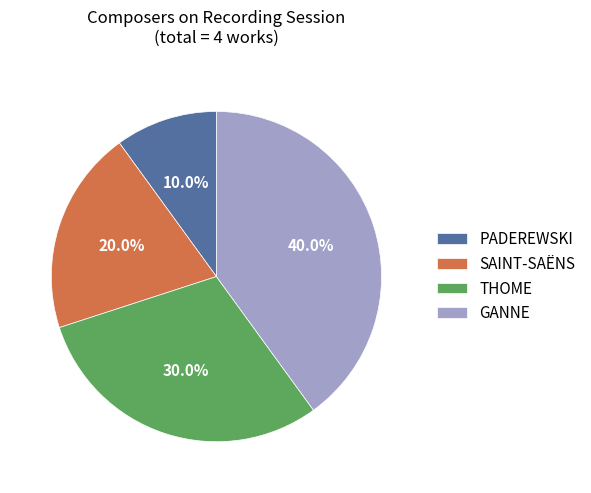

Is the sum of THOME and PADEREWSKI greater than half?

No